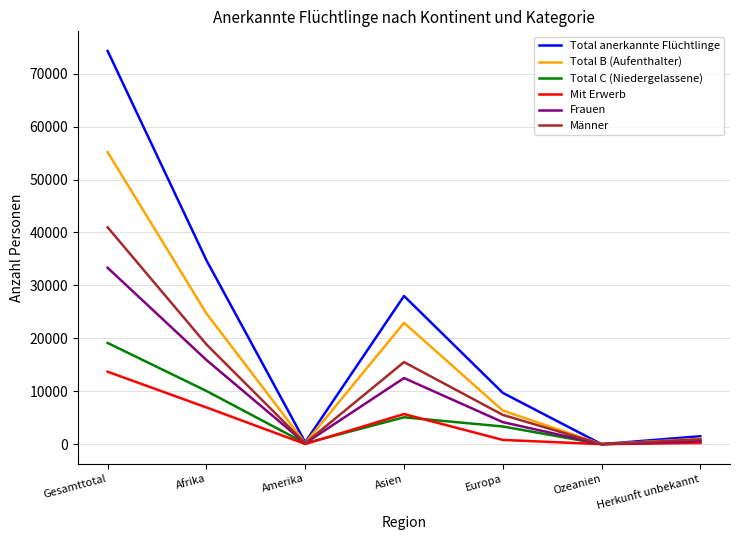

What is the highest value of the Mit Erwerb series?

13688